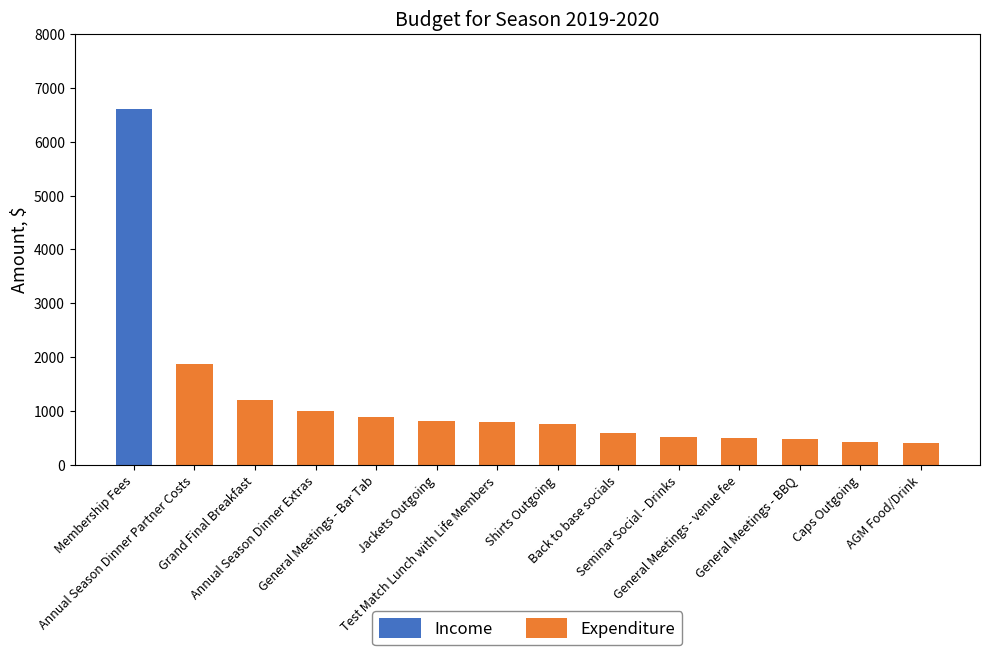

What is the sum of all Income values?

6600